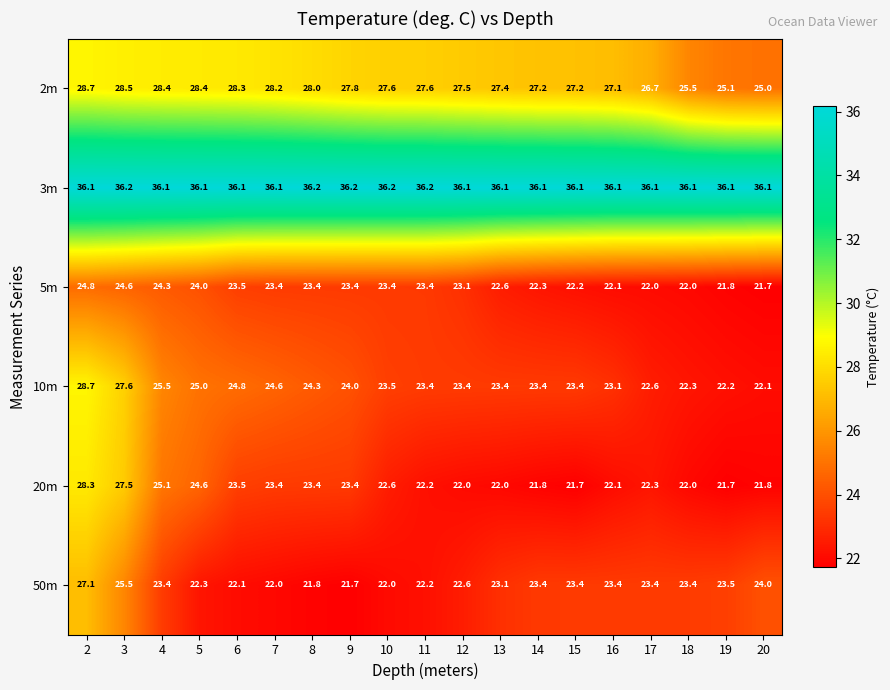

At how many categories does at least one series exceed 30?

19